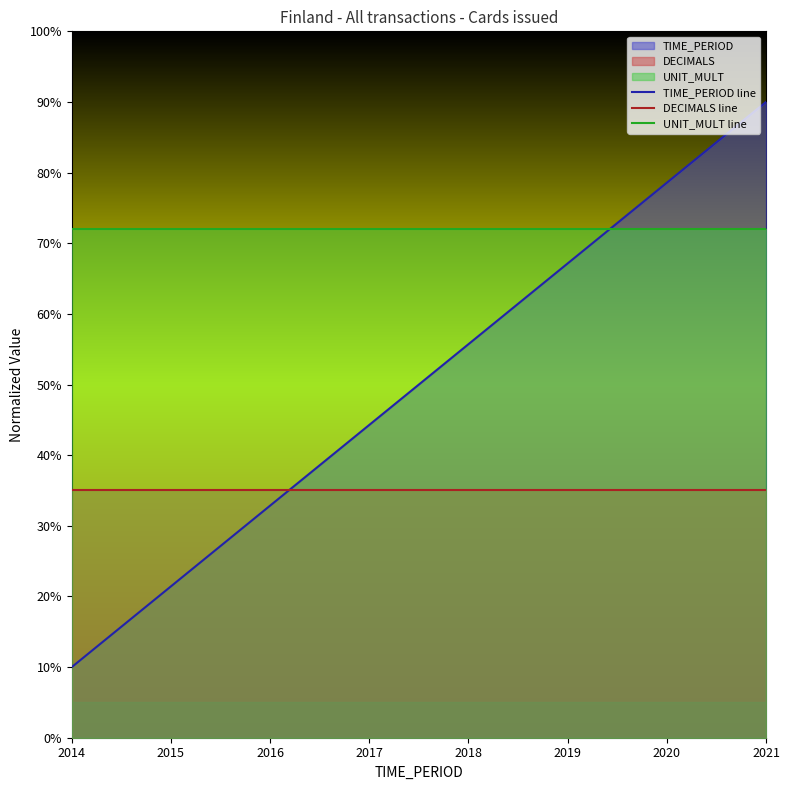

The value of UNIT_MULT line at 2016 is 0.4. True or false?

False